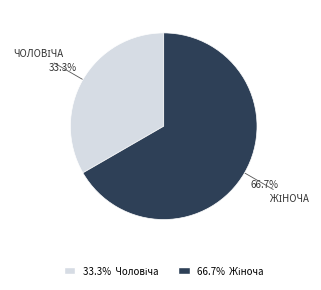

To the nearest percent, what is the difference between the largest and smallest slice percentages?

33%